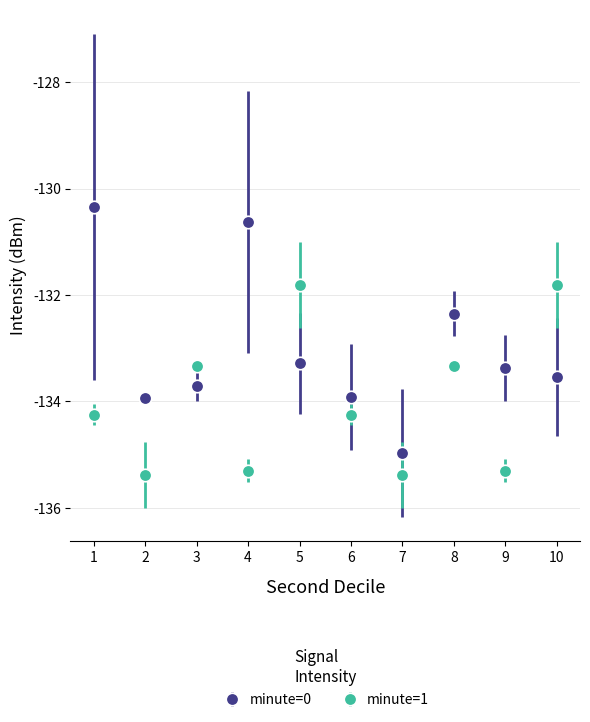

Which series has the largest total across all categories?

minute=0